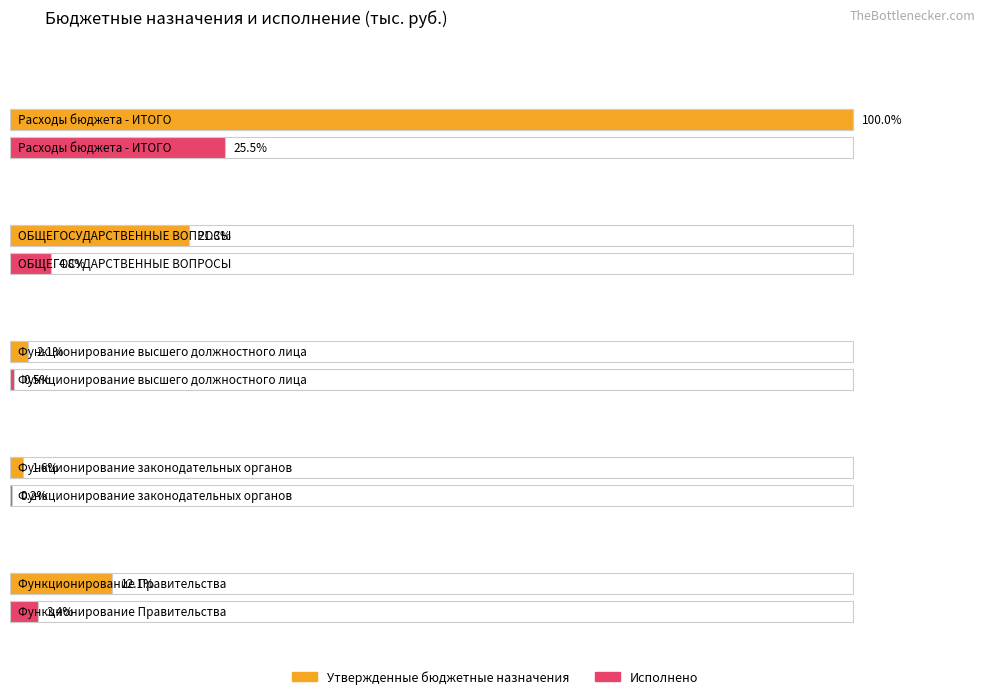

At which category is the sum across all series the highest?

Расходы бюджета - ИТОГО